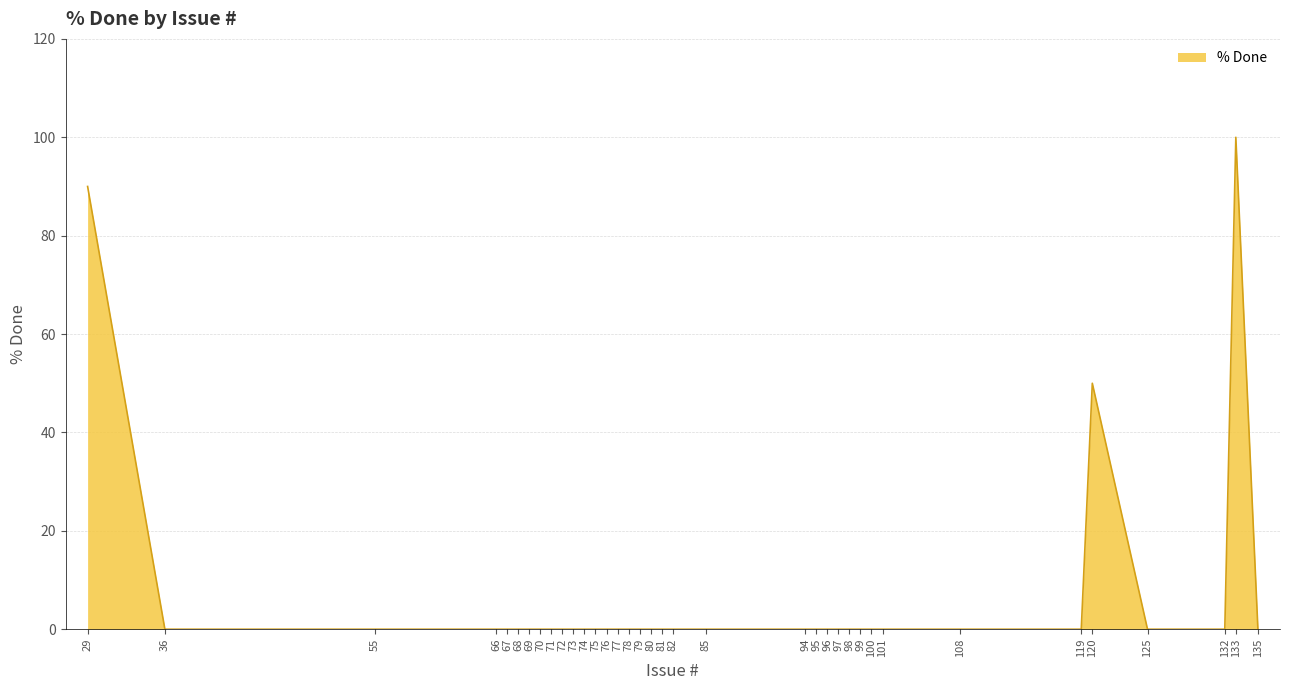

Reading left to right, extract all data points from this chart.

29=90	36=0	55=0	66=0	67=0	68=0	69=0	70=0	71=0	72=0	73=0	74=0	75=0	76=0	77=0	78=0	79=0	80=0	81=0	82=0	85=0	94=0	95=0	96=0	97=0	98=0	99=0	100=0	101=0	108=0	119=0	120=50	125=0	132=0	133=100	135=0